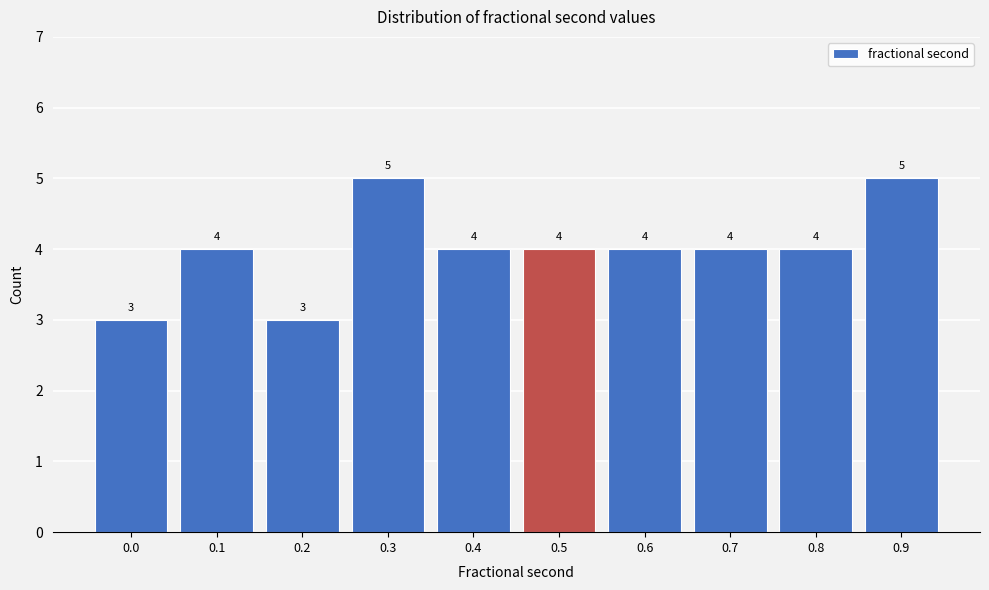

Reading left to right, list all the values displayed in this chart.

3	4	3	5	4	4	4	4	4	5